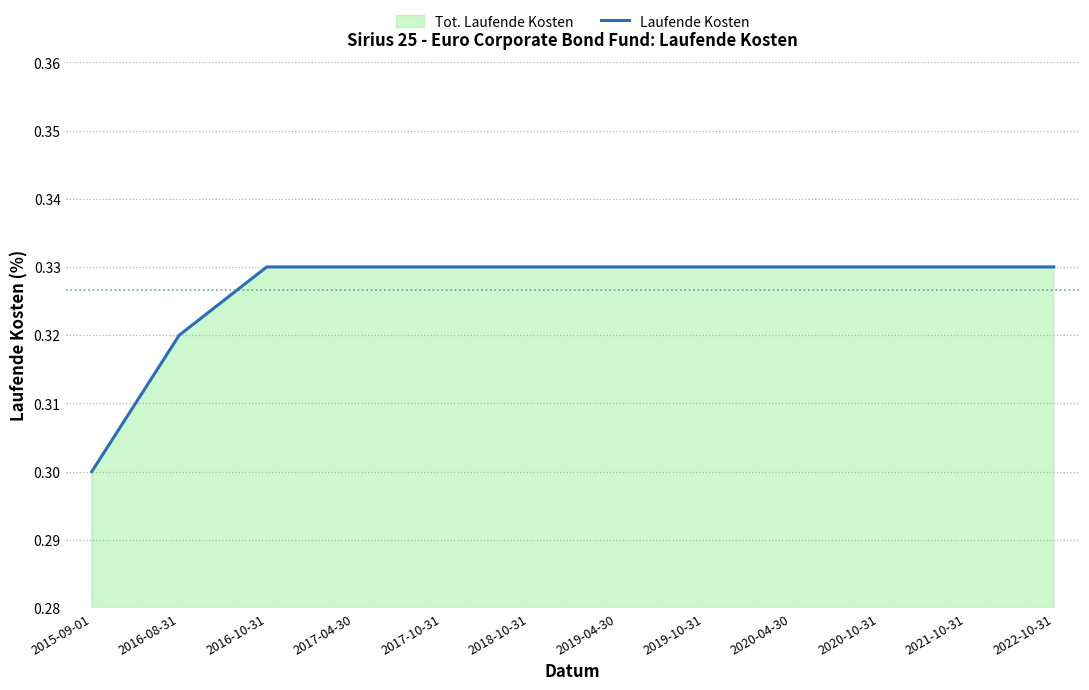

Rank the categories by value from highest to lowest.

2016-10-31, 2017-04-30, 2017-10-31, 2018-10-31, 2019-04-30, 2019-10-31, 2020-04-30, 2020-10-31, 2021-10-31, 2022-10-31, 2016-08-31, 2015-09-01